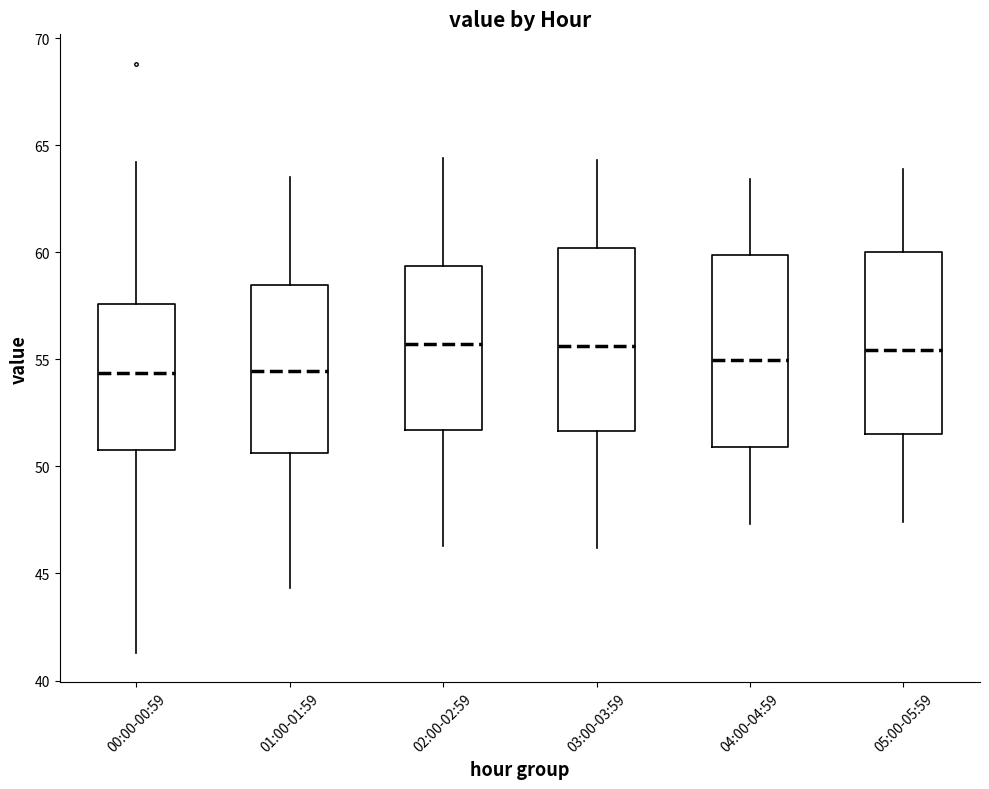

Where does the lower whisker of the box for 00:00-00:59 end on the y-axis? The values are not printed on the chart, so give them approximately, as read against the axis.

41.5